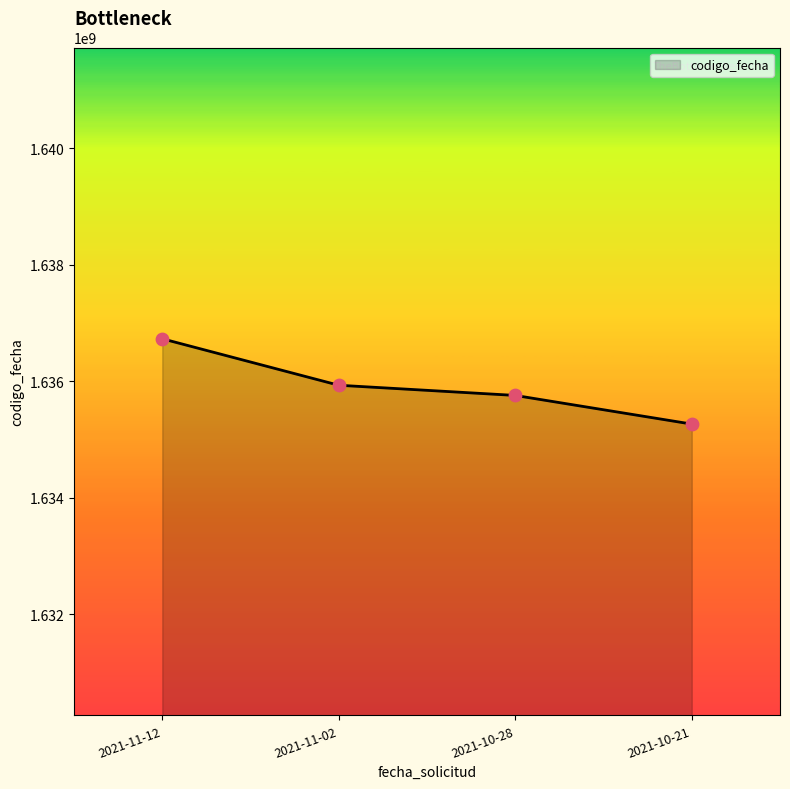

What is the ratio of the value at 2021-11-02 to the value at 2021-10-28?

1.0